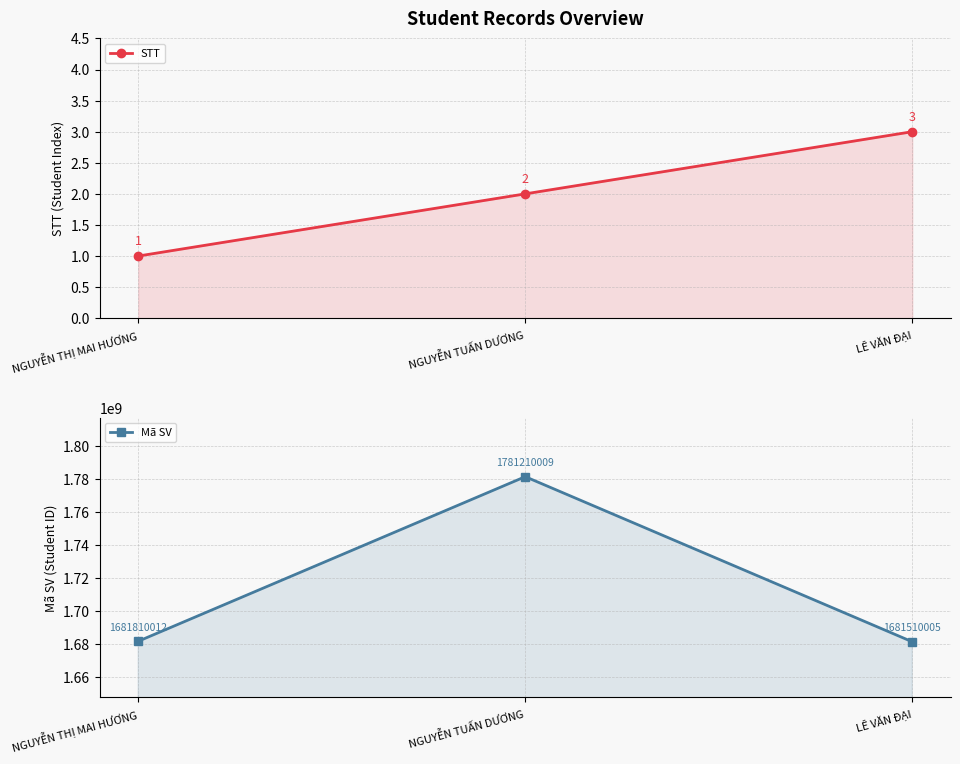

What is the difference between the highest and lowest values at NGUYỄN THỊ MAI HƯƠNG?

1681810011